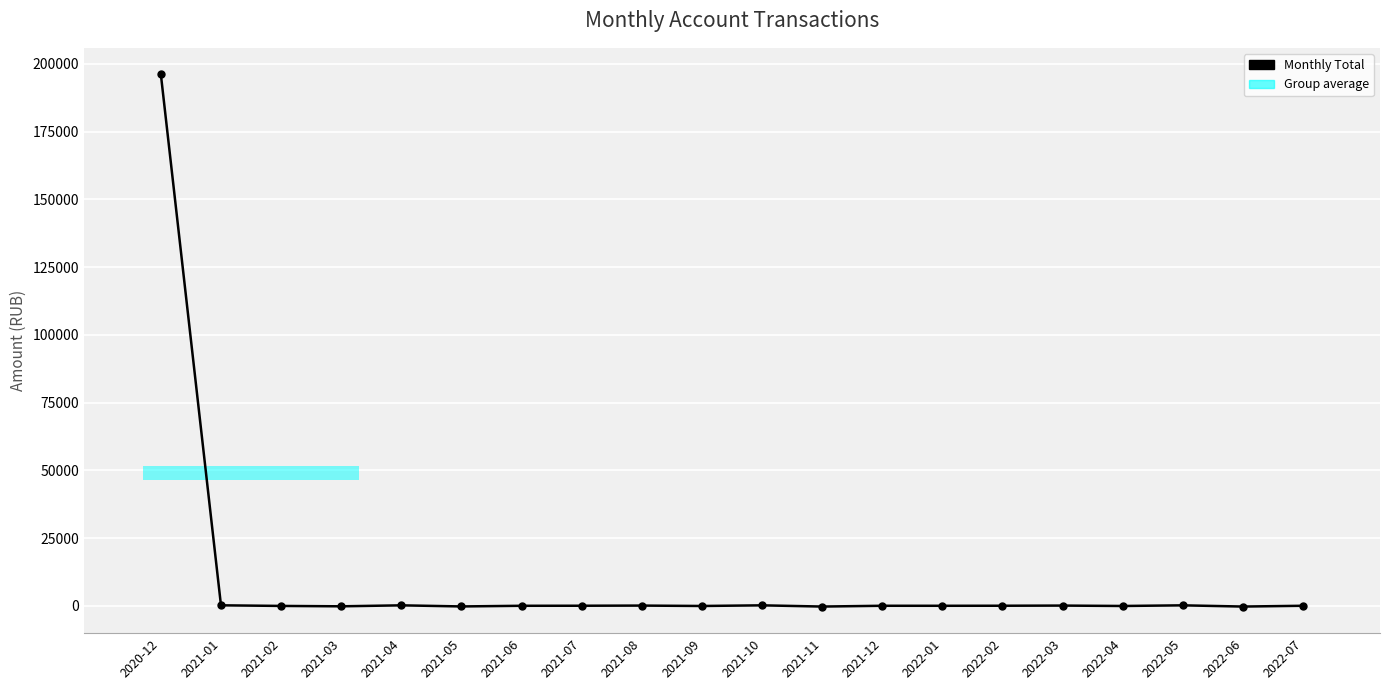

The chart shows a value of 70.2 at 2021-01. True or false?

False